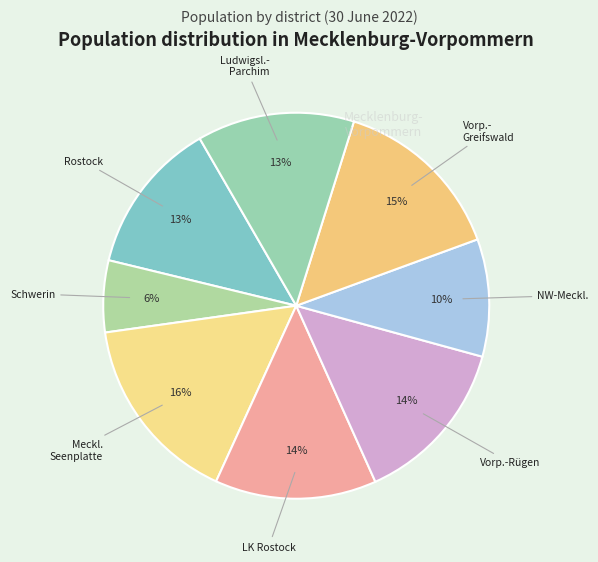

How many slices are in this pie chart?

8